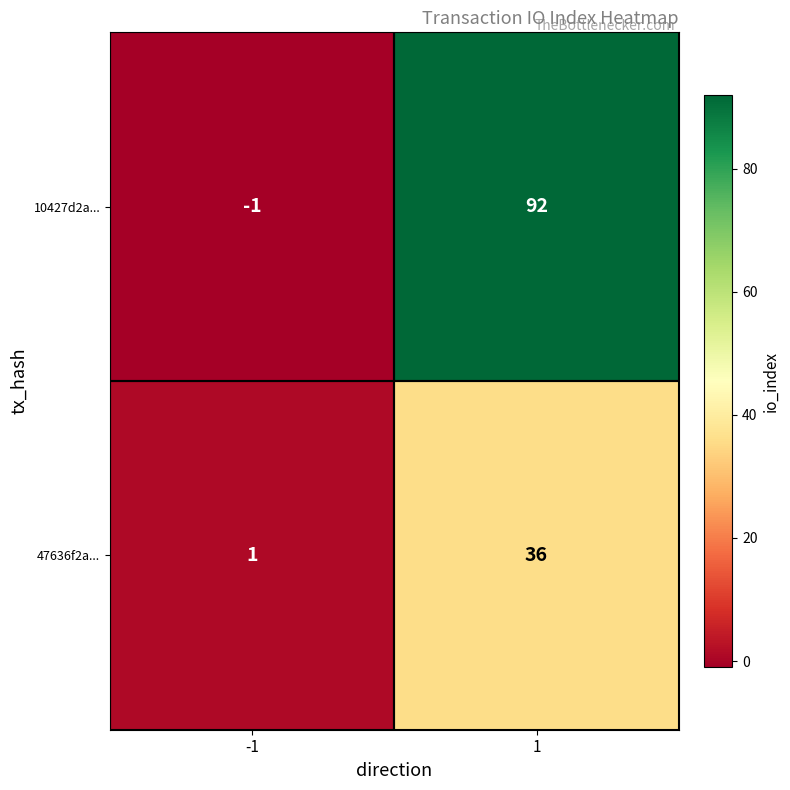

What is the maximum value for 47636f2a...?

36